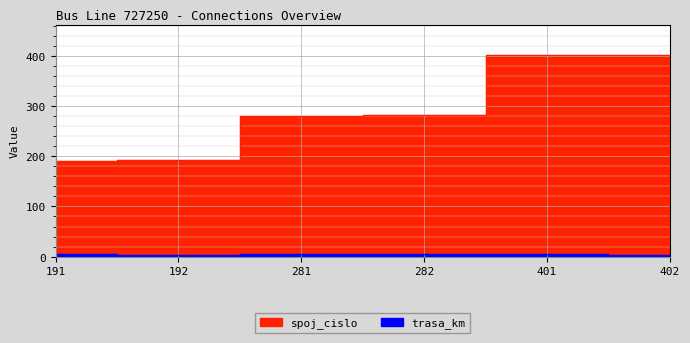

Where does the spoj_cislo series first go above 282?

401